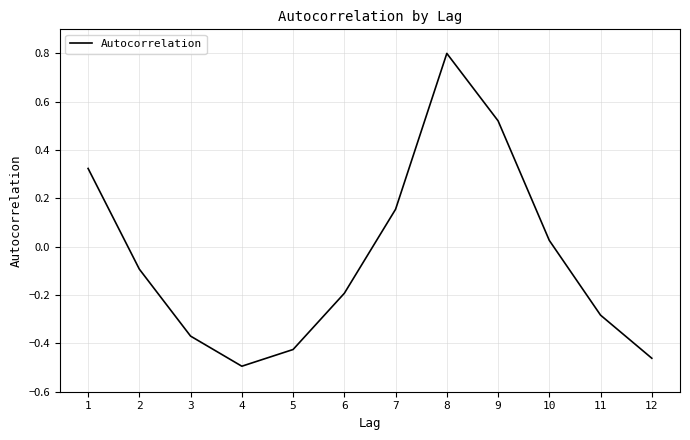

How many series are shown in this chart?

1